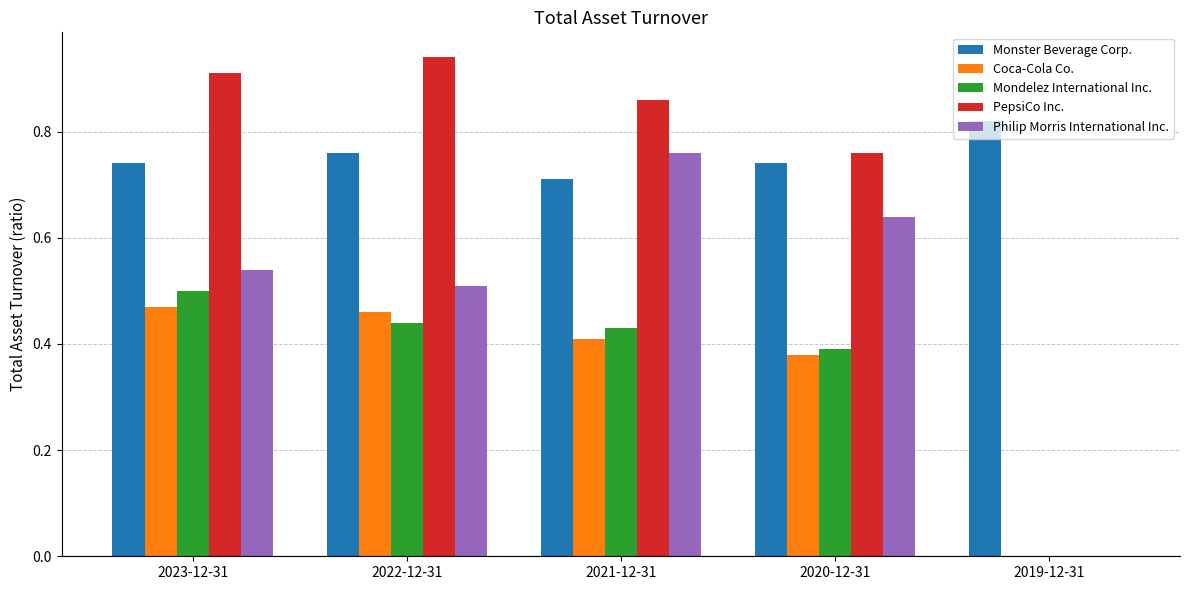

The Philip Morris International Inc. series shows 0.3 at 2023-12-31. True or false?

False